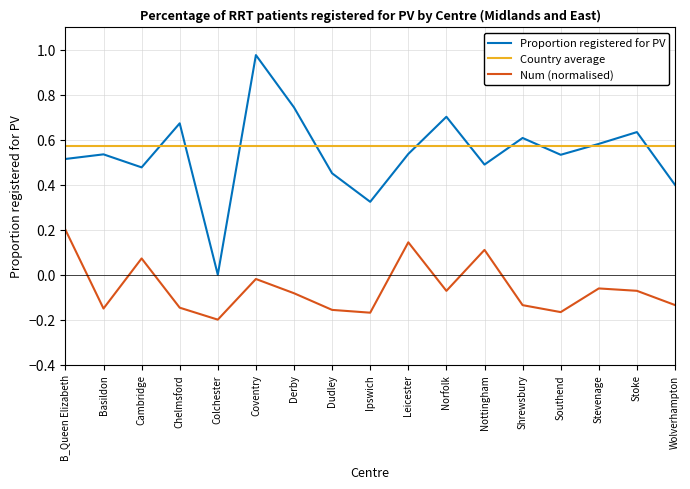

Rank the series by their maximum value, from lowest to highest.

Num (normalised), Country average, Proportion registered for PV